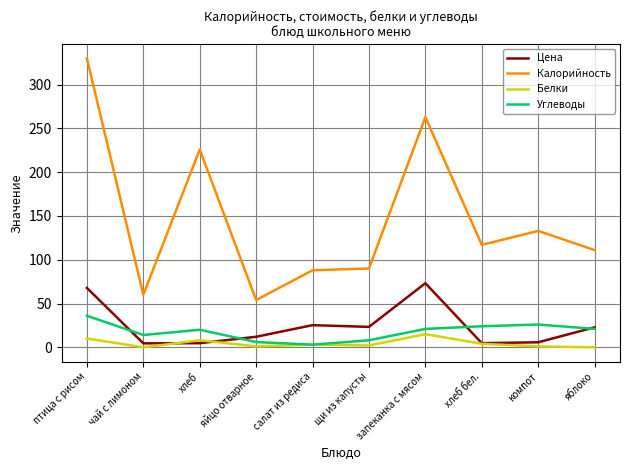

At which category does Углеводы reach its first local peak?

хлеб